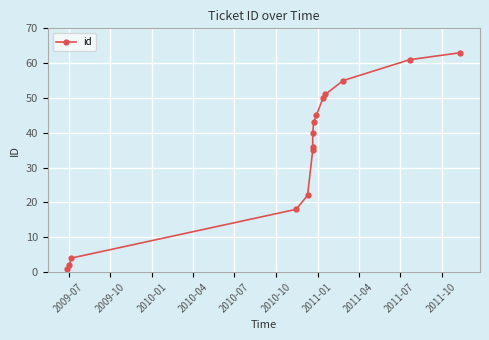

What is the maximum value shown in the chart?

63